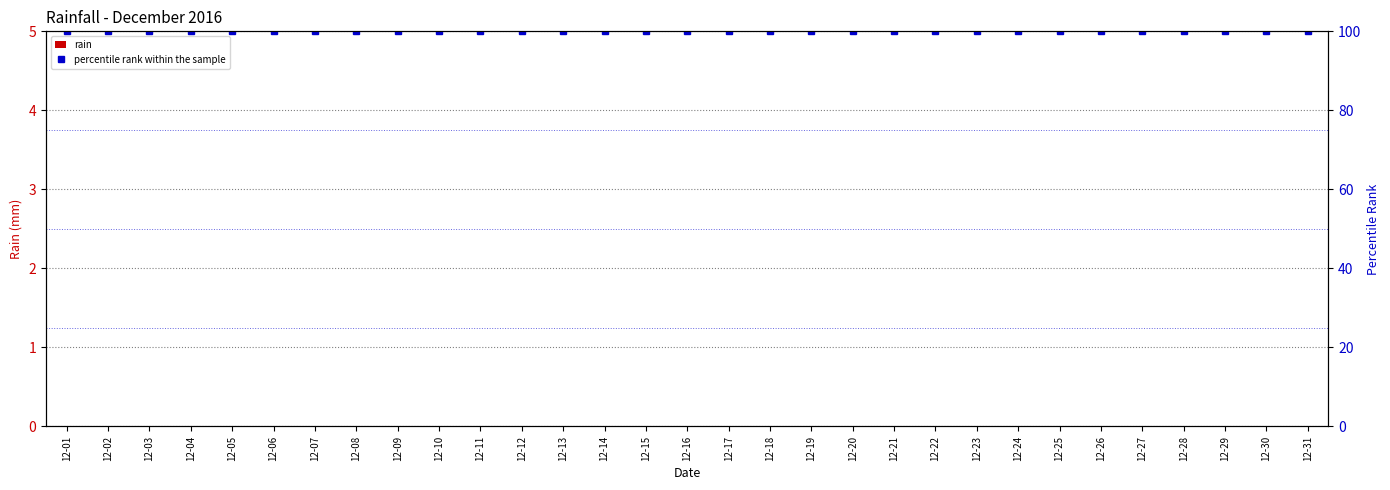

At which label does percentile rank within the sample reach its minimum?

12-01